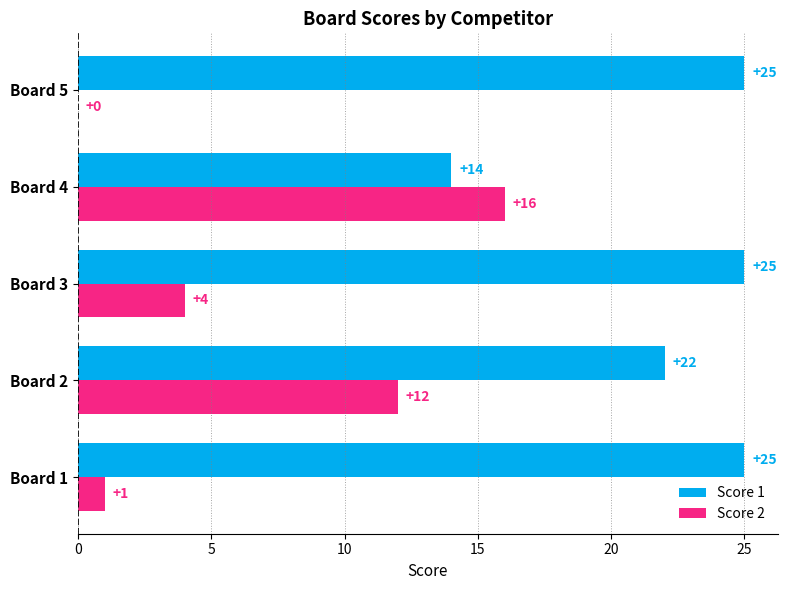

The Score 1 series shows 22 at Board 2. True or false?

True